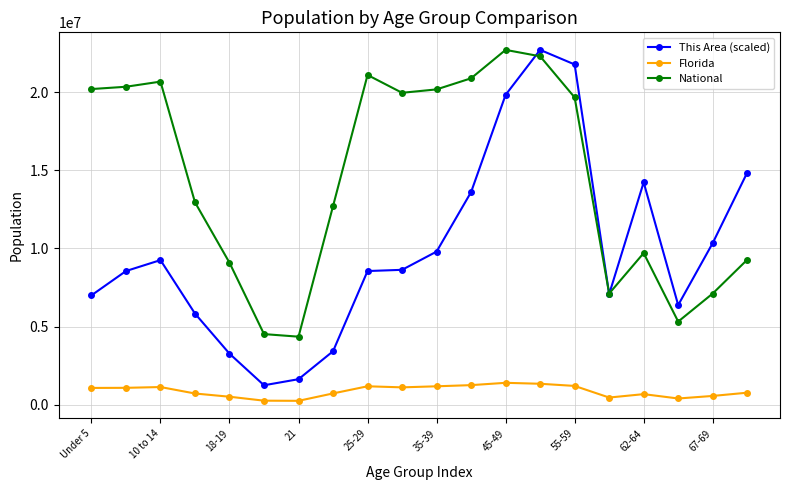

List the series in order of their overall mean, lowest first.

Florida, This Area (scaled), National